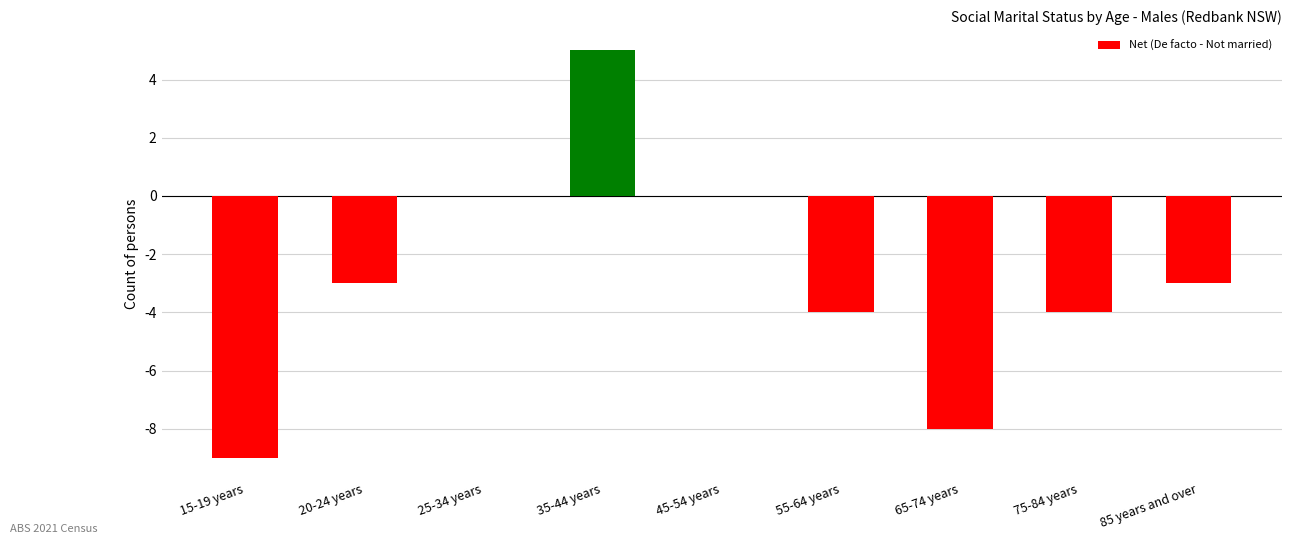

Reading right to left, list all the values displayed in this chart.

85 years and over=-3	75-84 years=-4	65-74 years=-8	55-64 years=-4	45-54 years=0	35-44 years=5	25-34 years=0	20-24 years=-3	15-19 years=-9